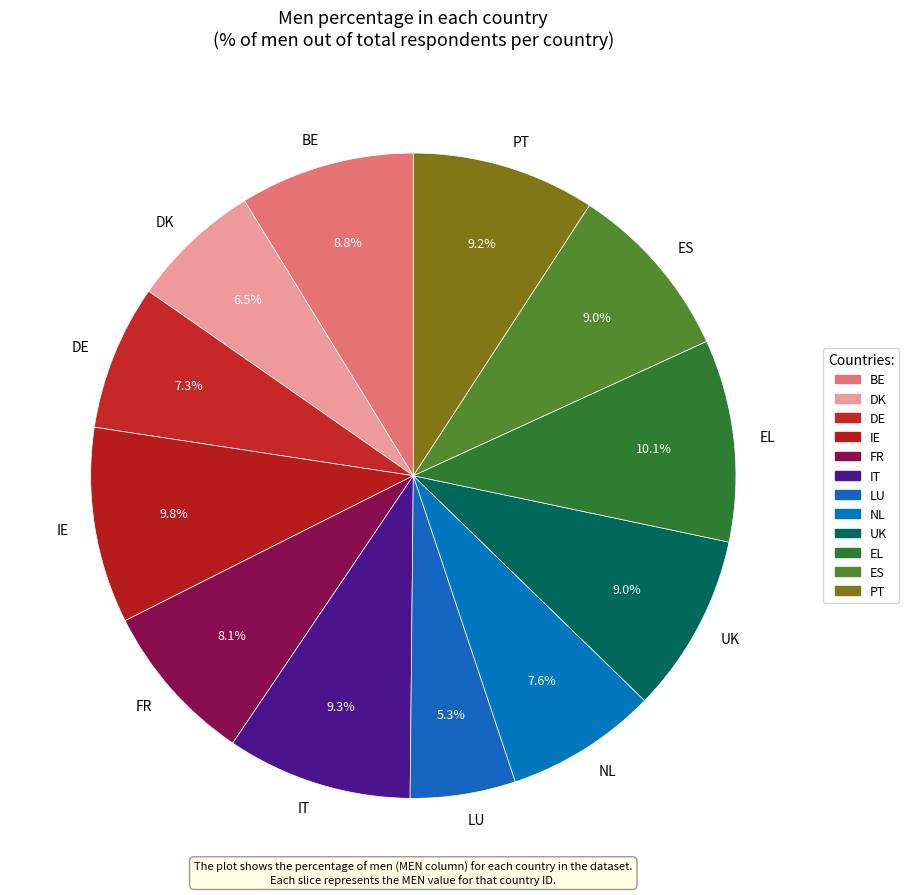

Is there any slice that represents more than half of the pie?

No